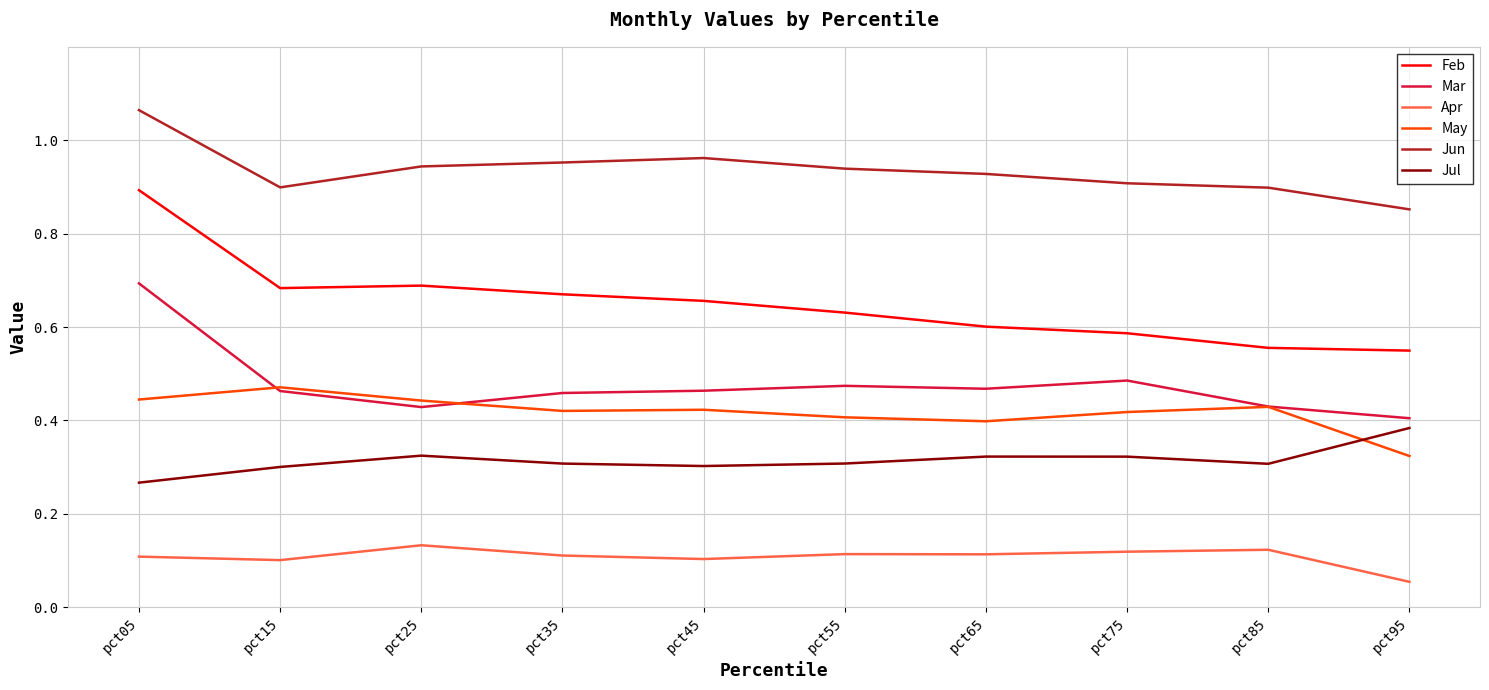

Rank the series at pct35 from lowest to highest value.

Apr, Jul, May, Mar, Feb, Jun